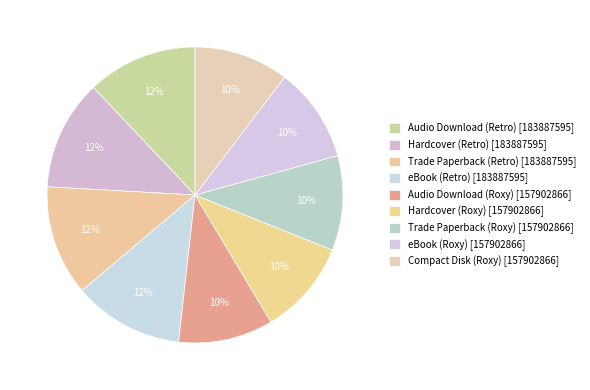

To the nearest percent, what is the difference between the largest and smallest slice percentages?

2%